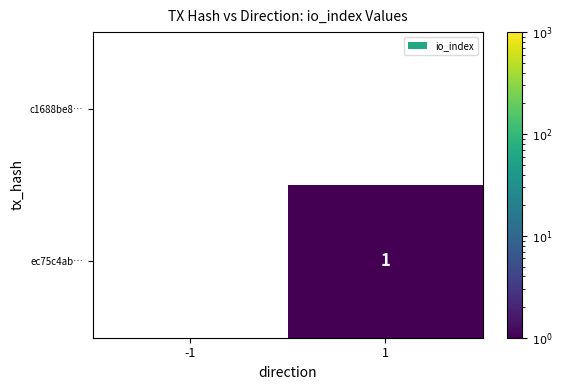

Is it true that ec75c4ab… equals 2 at 1?

False